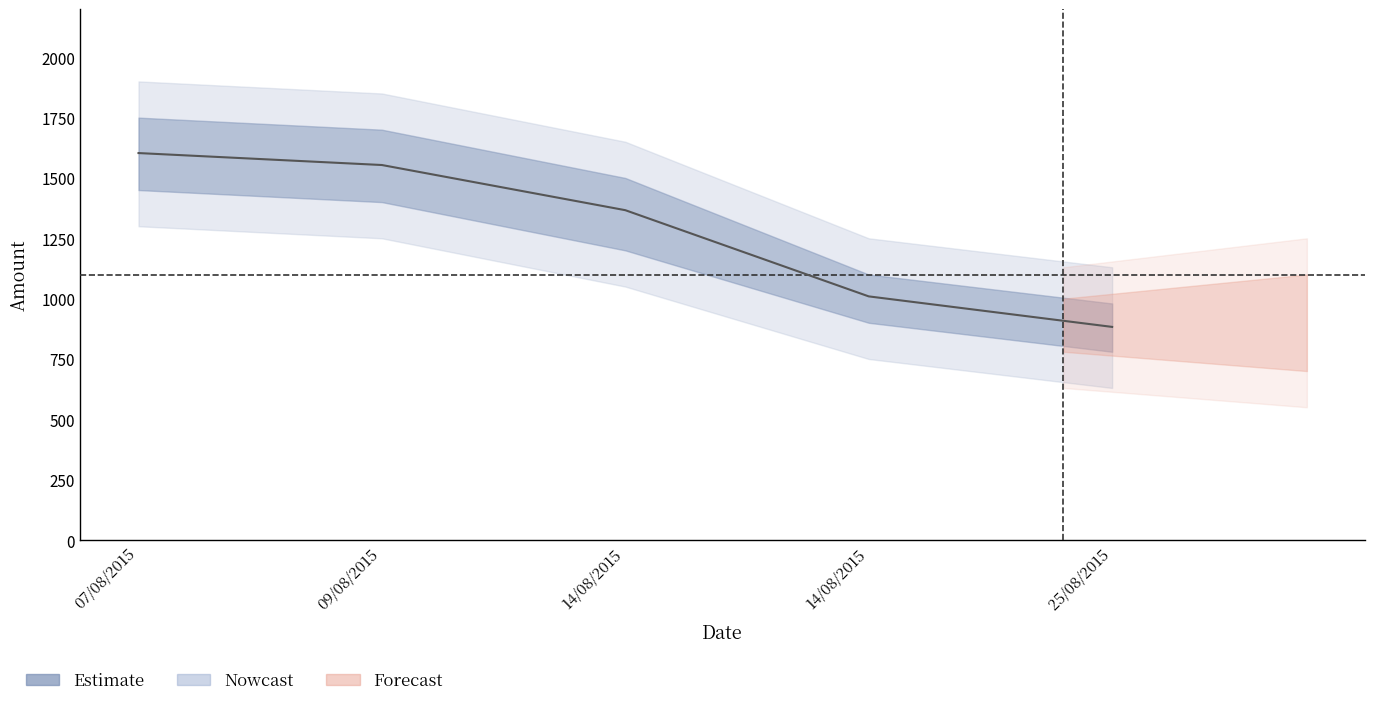

How many values are below 1366?

2